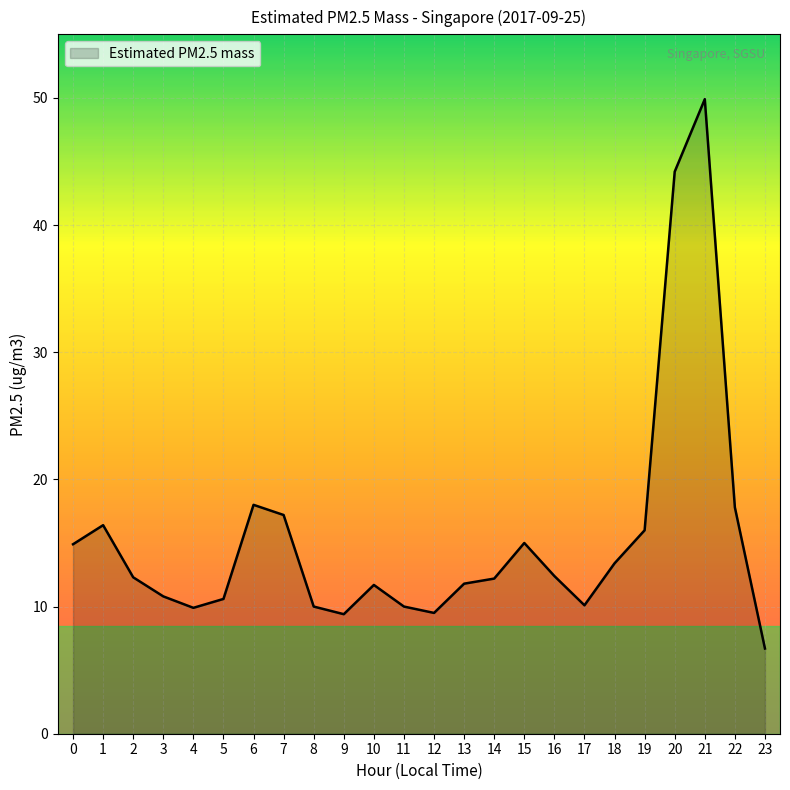

Does the chart have visible grid lines?

Yes